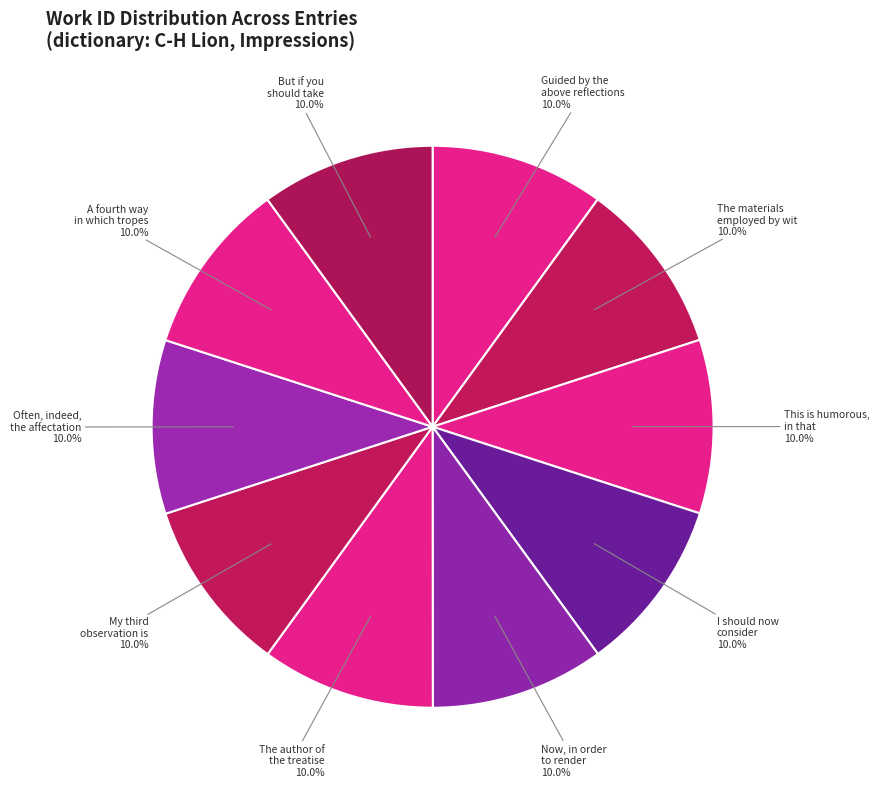

Is it true that The materials employed by wit is 10% of the pie?

True